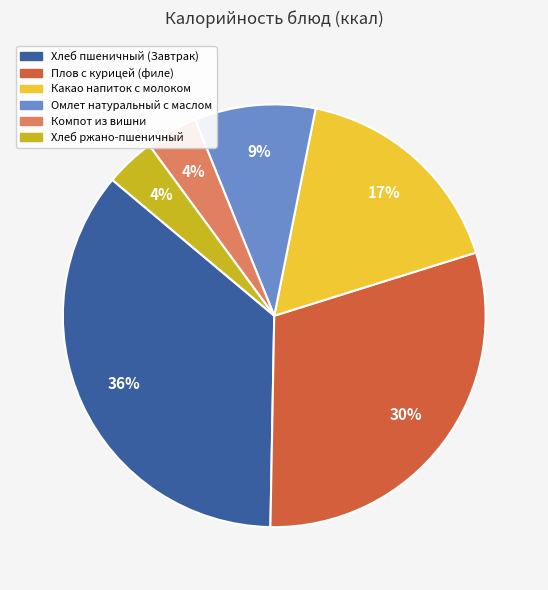

To the nearest percent, what percentage of the pie is Компот из вишни?

4%